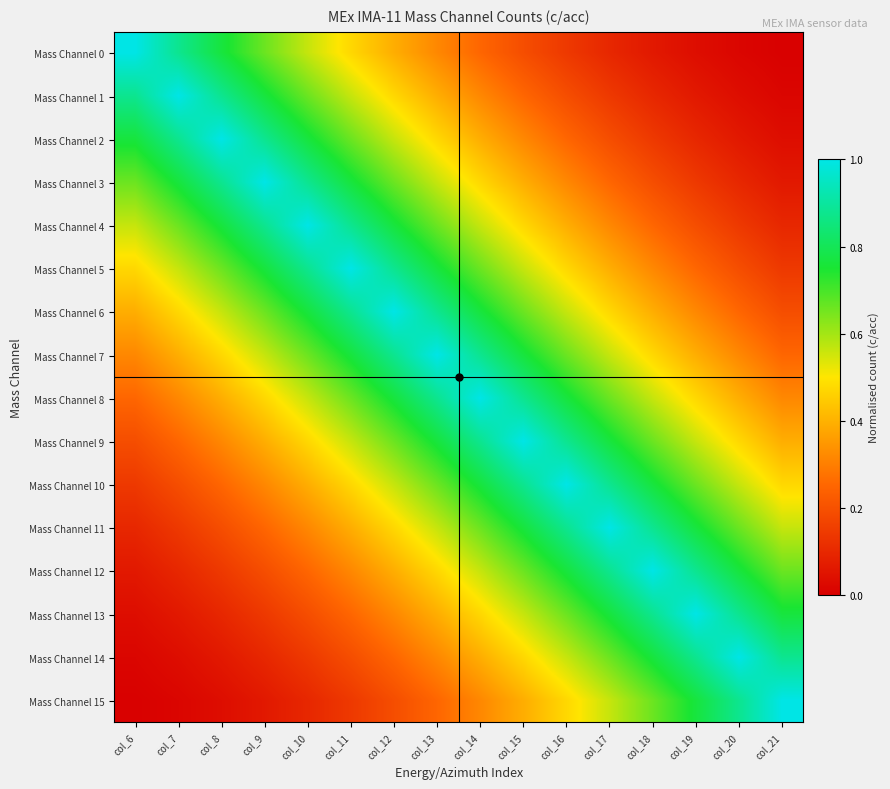

Reading left to right, transcribe all the data shown in this chart.

Mass Channel 0: col_6=1.0	col_7=0.9	col_8=0.8	col_9=0.7	col_10=0.6	col_11=0.5	col_12=0.4	col_13=0.3	col_14=0.2	col_15=0.2	col_16=0.1	col_17=0.1	col_18=0.1	col_19=0.0	col_20=0.0	col_21=0.0
Mass Channel 1: col_6=0.9	col_7=1.0	col_8=0.9	col_9=0.8	col_10=0.7	col_11=0.6	col_12=0.5	col_13=0.4	col_14=0.3	col_15=0.2	col_16=0.2	col_17=0.1	col_18=0.1	col_19=0.1	col_20=0.0	col_21=0.0
Mass Channel 2: col_6=0.8	col_7=0.9	col_8=1.0	col_9=0.9	col_10=0.8	col_11=0.7	col_12=0.6	col_13=0.5	col_14=0.4	col_15=0.3	col_16=0.2	col_17=0.2	col_18=0.1	col_19=0.1	col_20=0.1	col_21=0.0
Mass Channel 3: col_6=0.7	col_7=0.8	col_8=0.9	col_9=1.0	col_10=0.9	col_11=0.8	col_12=0.7	col_13=0.6	col_14=0.5	col_15=0.4	col_16=0.3	col_17=0.2	col_18=0.2	col_19=0.1	col_20=0.1	col_21=0.1
Mass Channel 4: col_6=0.6	col_7=0.7	col_8=0.8	col_9=0.9	col_10=1.0	col_11=0.9	col_12=0.8	col_13=0.7	col_14=0.6	col_15=0.5	col_16=0.4	col_17=0.3	col_18=0.2	col_19=0.2	col_20=0.1	col_21=0.1
Mass Channel 5: col_6=0.5	col_7=0.6	col_8=0.7	col_9=0.8	col_10=0.9	col_11=1.0	col_12=0.9	col_13=0.8	col_14=0.7	col_15=0.6	col_16=0.5	col_17=0.4	col_18=0.3	col_19=0.2	col_20=0.2	col_21=0.1
Mass Channel 6: col_6=0.4	col_7=0.5	col_8=0.6	col_9=0.7	col_10=0.8	col_11=0.9	col_12=1.0	col_13=0.9	col_14=0.8	col_15=0.7	col_16=0.6	col_17=0.5	col_18=0.4	col_19=0.3	col_20=0.2	col_21=0.2
Mass Channel 7: col_6=0.3	col_7=0.4	col_8=0.5	col_9=0.6	col_10=0.7	col_11=0.8	col_12=0.9	col_13=1.0	col_14=0.9	col_15=0.8	col_16=0.7	col_17=0.6	col_18=0.5	col_19=0.4	col_20=0.3	col_21=0.2
Mass Channel 8: col_6=0.2	col_7=0.3	col_8=0.4	col_9=0.5	col_10=0.6	col_11=0.7	col_12=0.8	col_13=0.9	col_14=1.0	col_15=0.9	col_16=0.8	col_17=0.7	col_18=0.6	col_19=0.5	col_20=0.4	col_21=0.3
Mass Channel 9: col_6=0.2	col_7=0.2	col_8=0.3	col_9=0.4	col_10=0.5	col_11=0.6	col_12=0.7	col_13=0.8	col_14=0.9	col_15=1.0	col_16=0.9	col_17=0.8	col_18=0.7	col_19=0.6	col_20=0.5	col_21=0.4
Mass Channel 10: col_6=0.1	col_7=0.2	col_8=0.2	col_9=0.3	col_10=0.4	col_11=0.5	col_12=0.6	col_13=0.7	col_14=0.8	col_15=0.9	col_16=1.0	col_17=0.9	col_18=0.8	col_19=0.7	col_20=0.6	col_21=0.5
Mass Channel 11: col_6=0.1	col_7=0.1	col_8=0.2	col_9=0.2	col_10=0.3	col_11=0.4	col_12=0.5	col_13=0.6	col_14=0.7	col_15=0.8	col_16=0.9	col_17=1.0	col_18=0.9	col_19=0.8	col_20=0.7	col_21=0.6
Mass Channel 12: col_6=0.1	col_7=0.1	col_8=0.1	col_9=0.2	col_10=0.2	col_11=0.3	col_12=0.4	col_13=0.5	col_14=0.6	col_15=0.7	col_16=0.8	col_17=0.9	col_18=1.0	col_19=0.9	col_20=0.8	col_21=0.7
Mass Channel 13: col_6=0.0	col_7=0.1	col_8=0.1	col_9=0.1	col_10=0.2	col_11=0.2	col_12=0.3	col_13=0.4	col_14=0.5	col_15=0.6	col_16=0.7	col_17=0.8	col_18=0.9	col_19=1.0	col_20=0.9	col_21=0.8
Mass Channel 14: col_6=0.0	col_7=0.0	col_8=0.1	col_9=0.1	col_10=0.1	col_11=0.2	col_12=0.2	col_13=0.3	col_14=0.4	col_15=0.5	col_16=0.6	col_17=0.7	col_18=0.8	col_19=0.9	col_20=1.0	col_21=0.9
Mass Channel 15: col_6=0.0	col_7=0.0	col_8=0.0	col_9=0.1	col_10=0.1	col_11=0.1	col_12=0.2	col_13=0.2	col_14=0.3	col_15=0.4	col_16=0.5	col_17=0.6	col_18=0.7	col_19=0.8	col_20=0.9	col_21=1.0